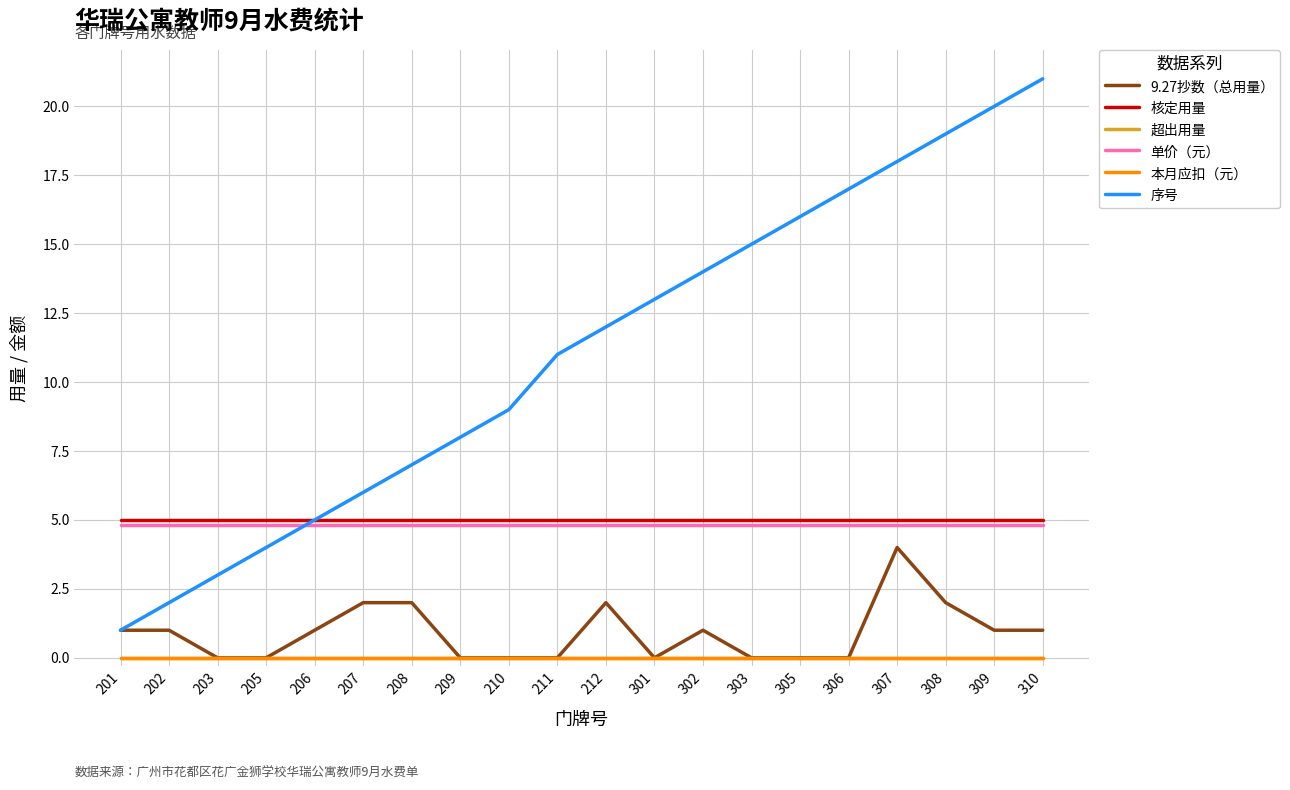

The value of 单价（元） at 302 is 2.5. True or false?

False